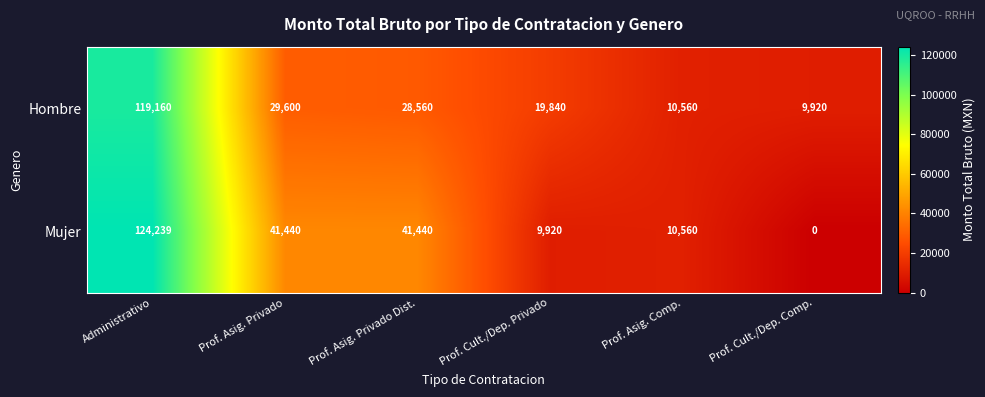

Which series changed the most between Prof. Cult./Dep. Privado and Prof. Asig. Comp.?

Hombre